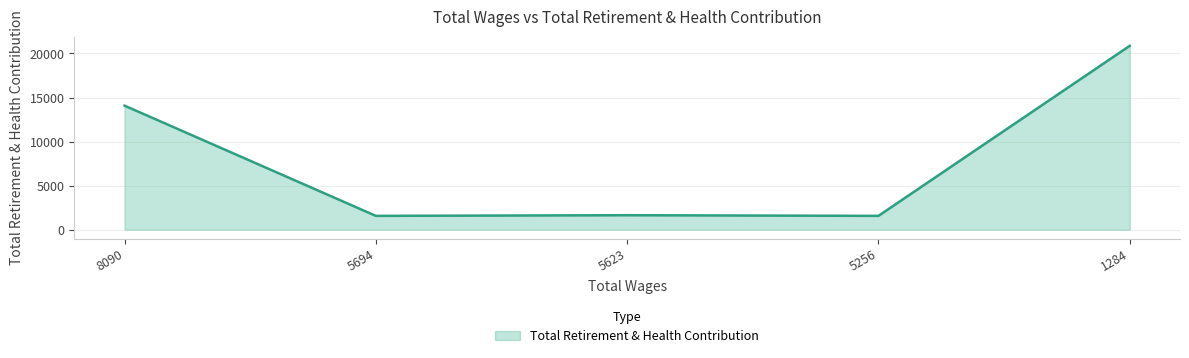

Where is the first local maximum?

5623